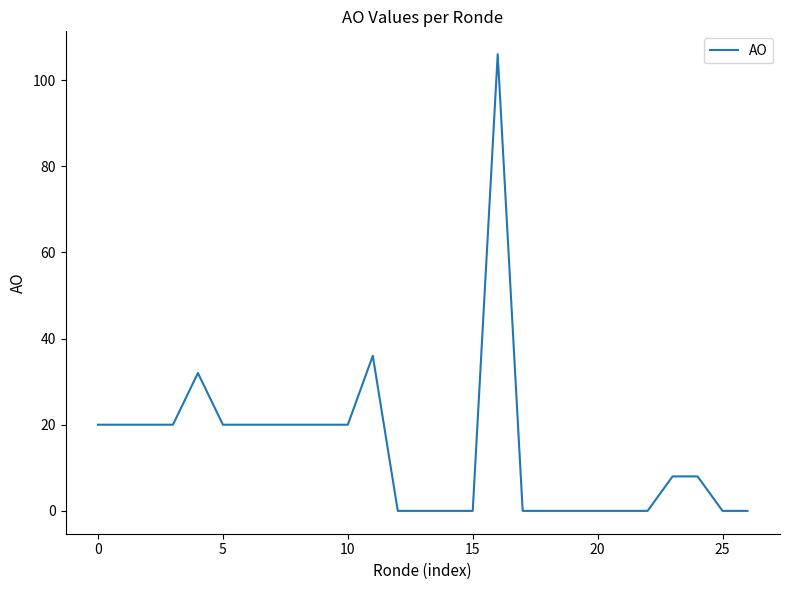

What is the maximum value shown in the chart?

106